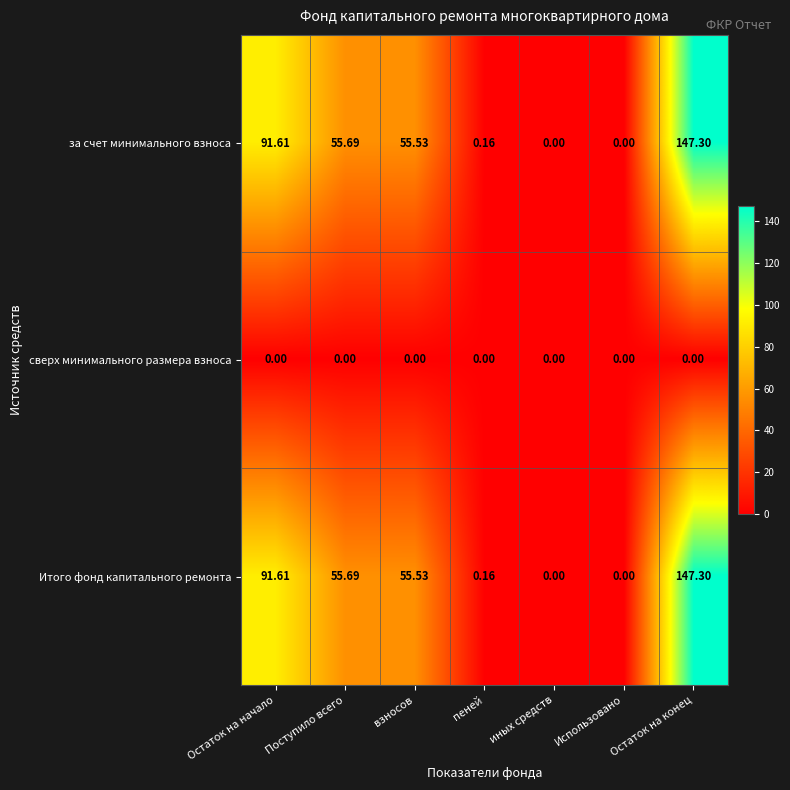

Which category has the highest value in the Итого фонд капитального ремонта series?

Остаток на конец